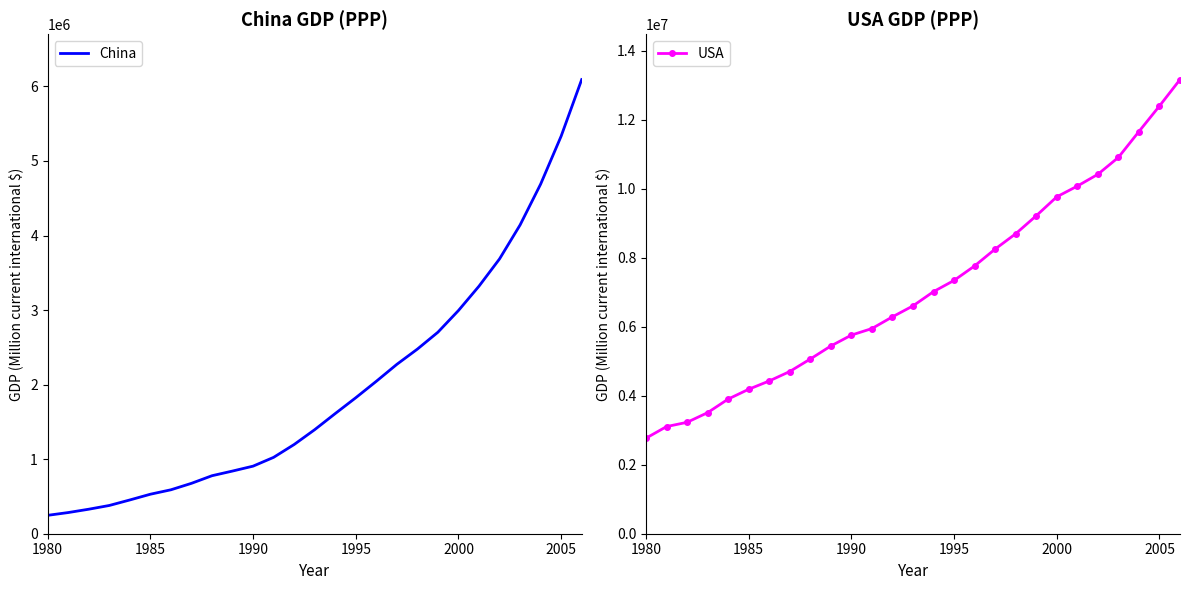

Is this an area chart (filled region under the line)?

No